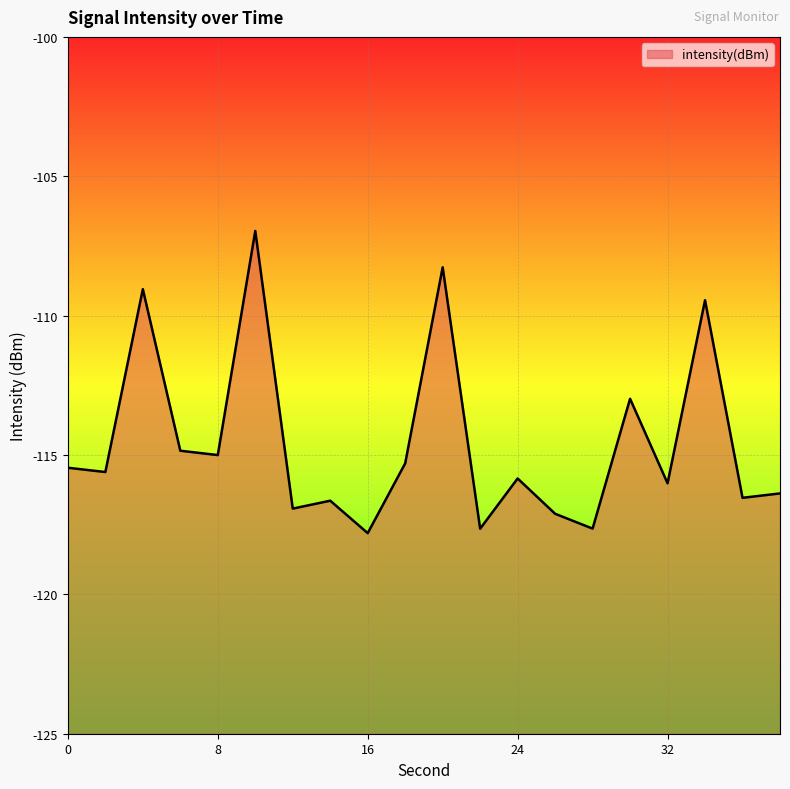

List the labels in order of value, largest first.

10, 20, 4, 34, 30, 6, 8, 18, 0, 2, 24, 32, 38, 36, 14, 12, 26, 28, 22, 16